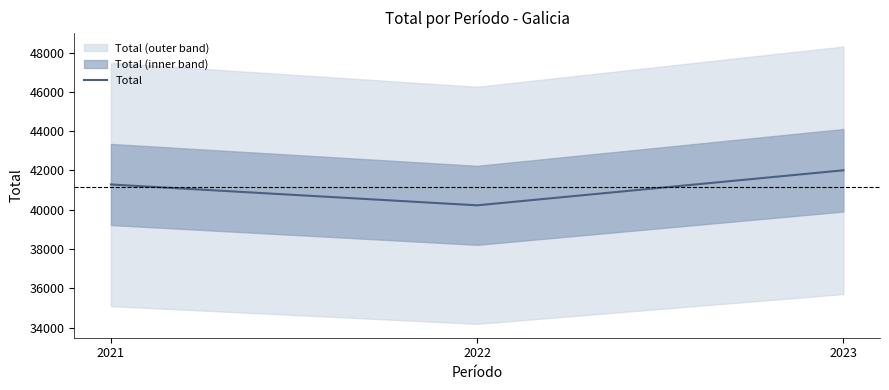

Reading left to right, transcribe all the data shown in this chart.

41283	40222	42005